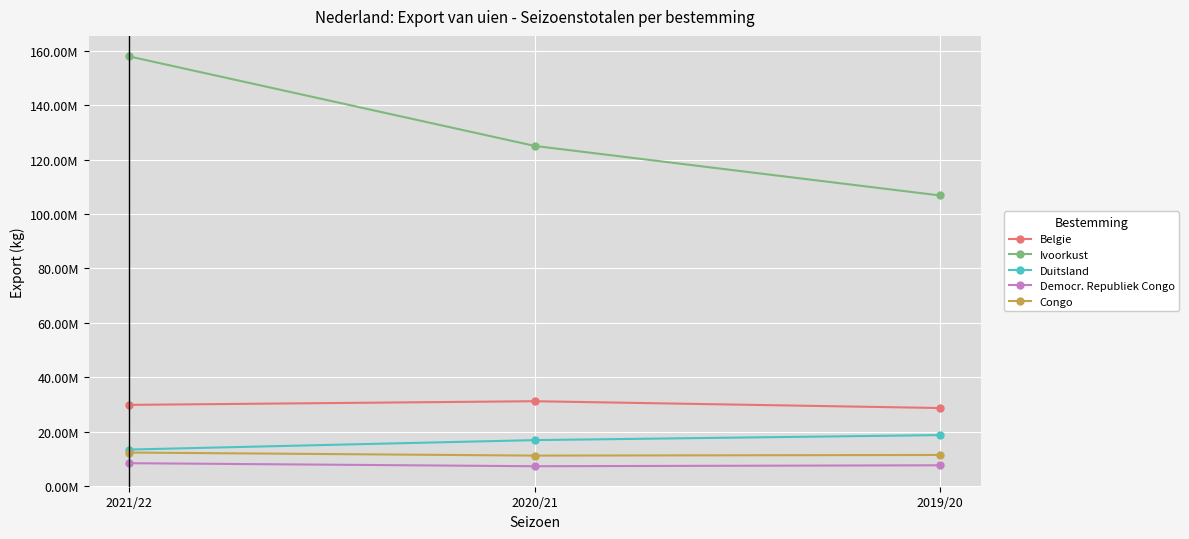

What is the difference between the highest and lowest values at 2019/20?

99234017